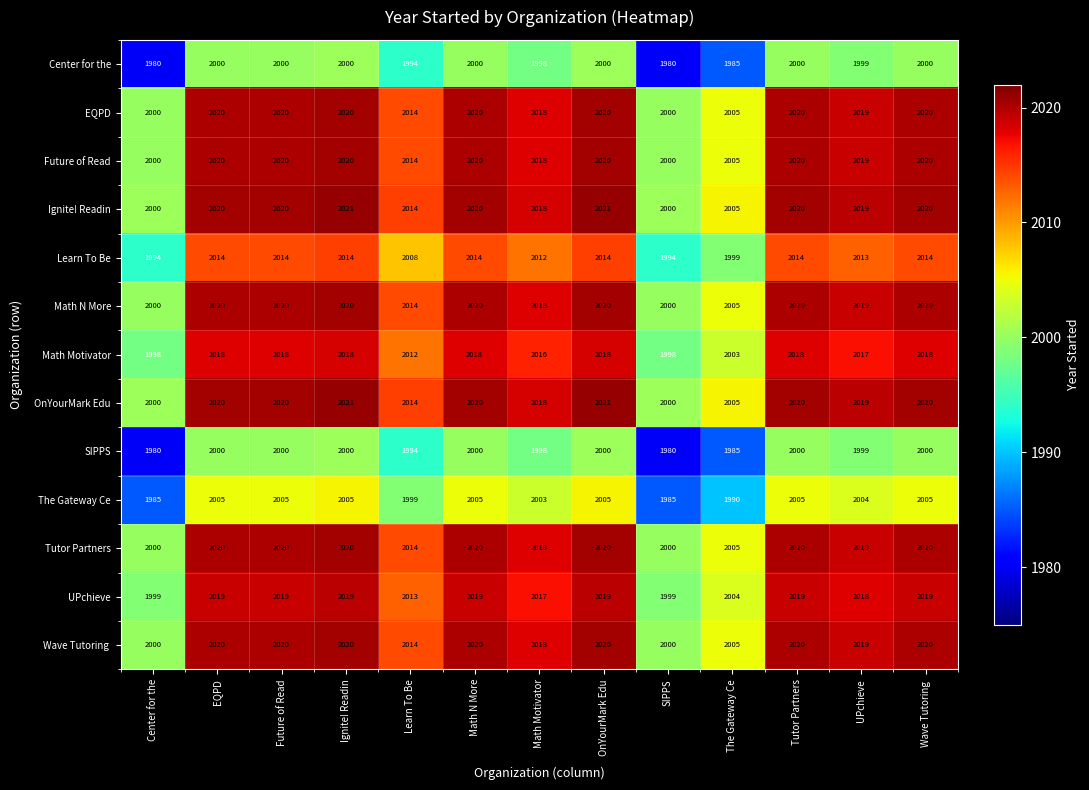

What is the difference between the maximum and minimum values in the Tutor Partners series?

20